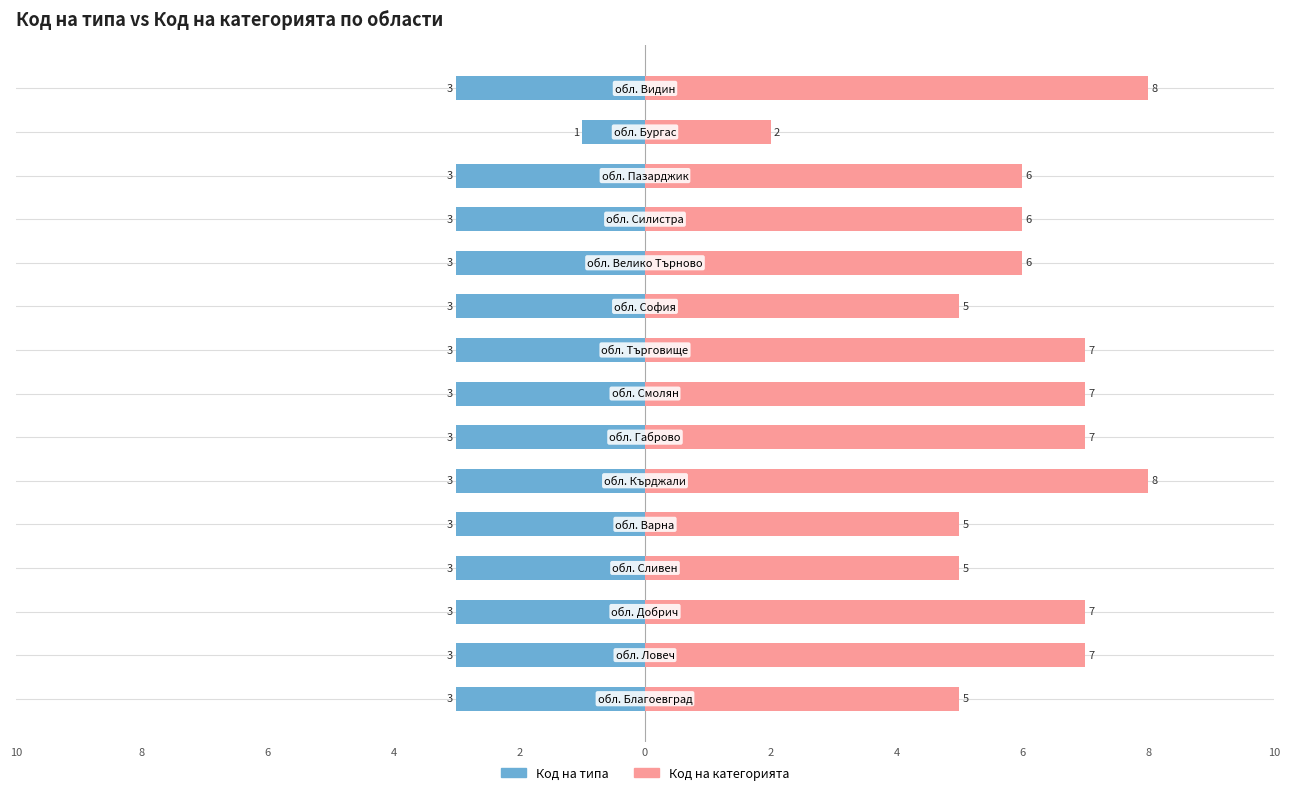

What is the highest value of the Код на категорията series?

8